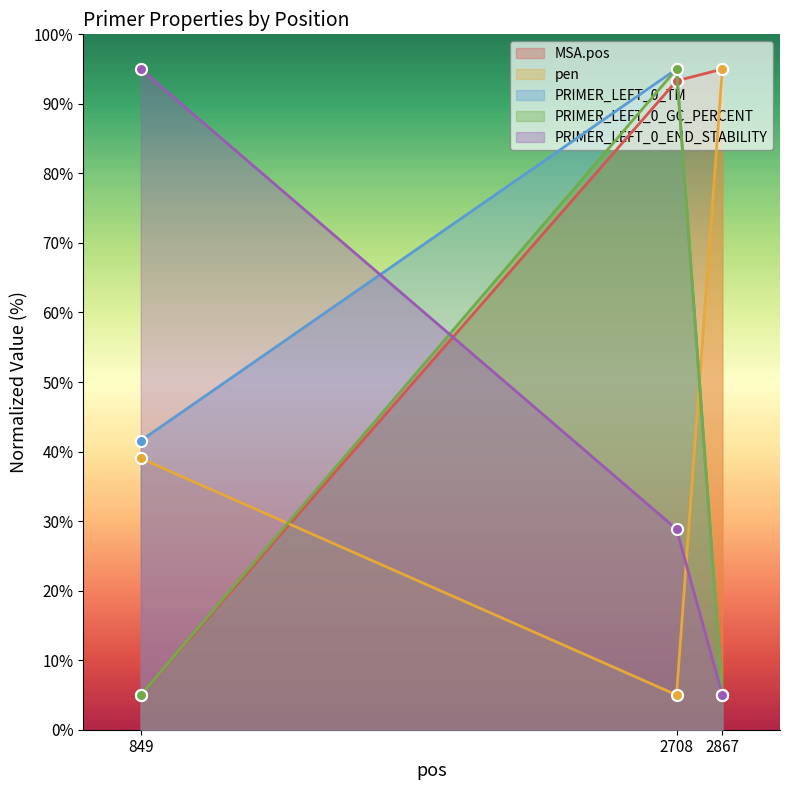

What is the approximate value of MSA.pos at 2708?

93.3